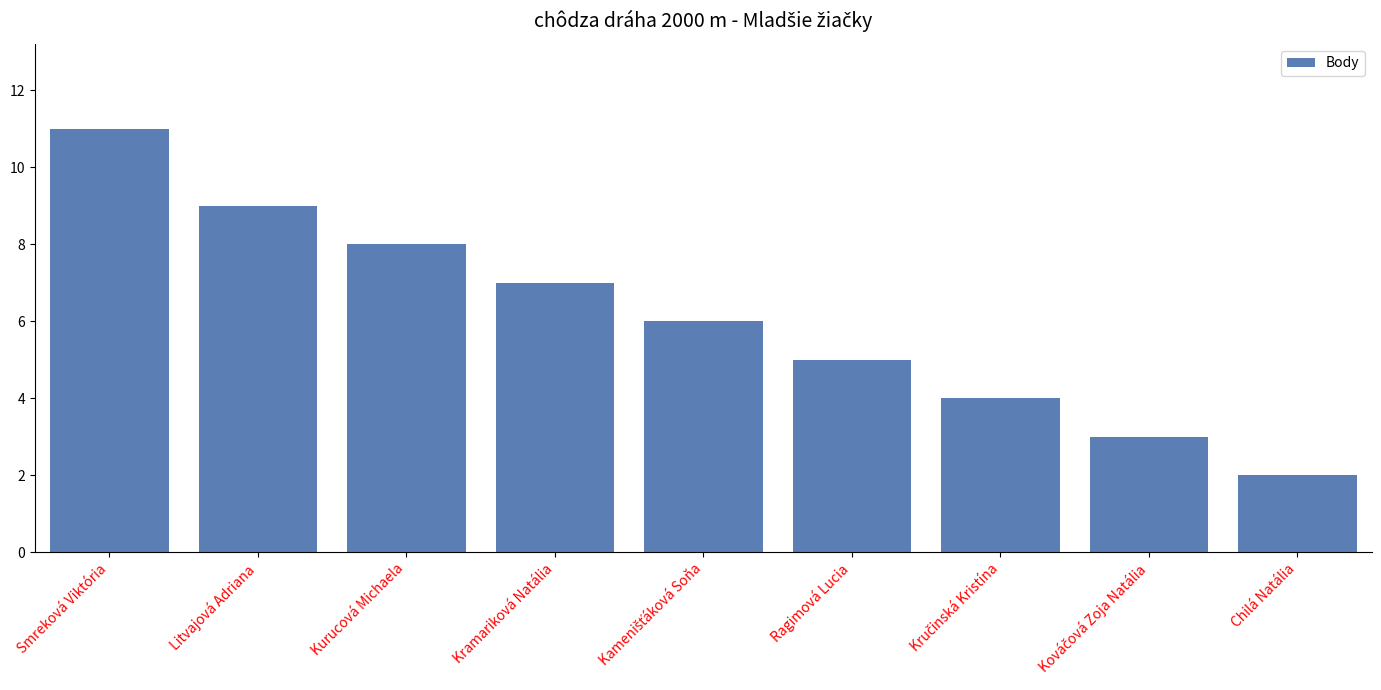

How many values are below 6?

4